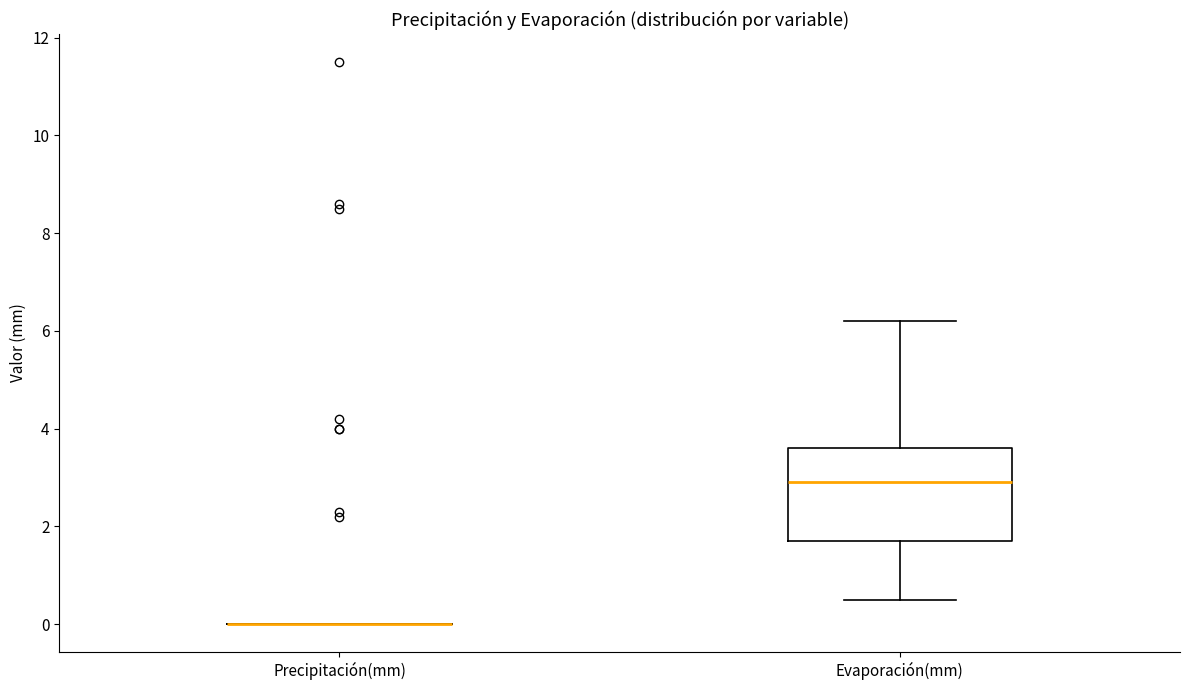

Reading left to right, transcribe this box plot: for each box, give where its median line is, the range the box spans, and where its two whiskers end, as read against the y-axis. The values are not printed on the chart, so give them approximately, as read against the axis.

Precipitación(mm): box collapsed to a line at 0.0, whiskers 0.0 to 0.0
Evaporación(mm): median 3.0, box 1.8 to 3.6, whiskers 0.6 to 6.2